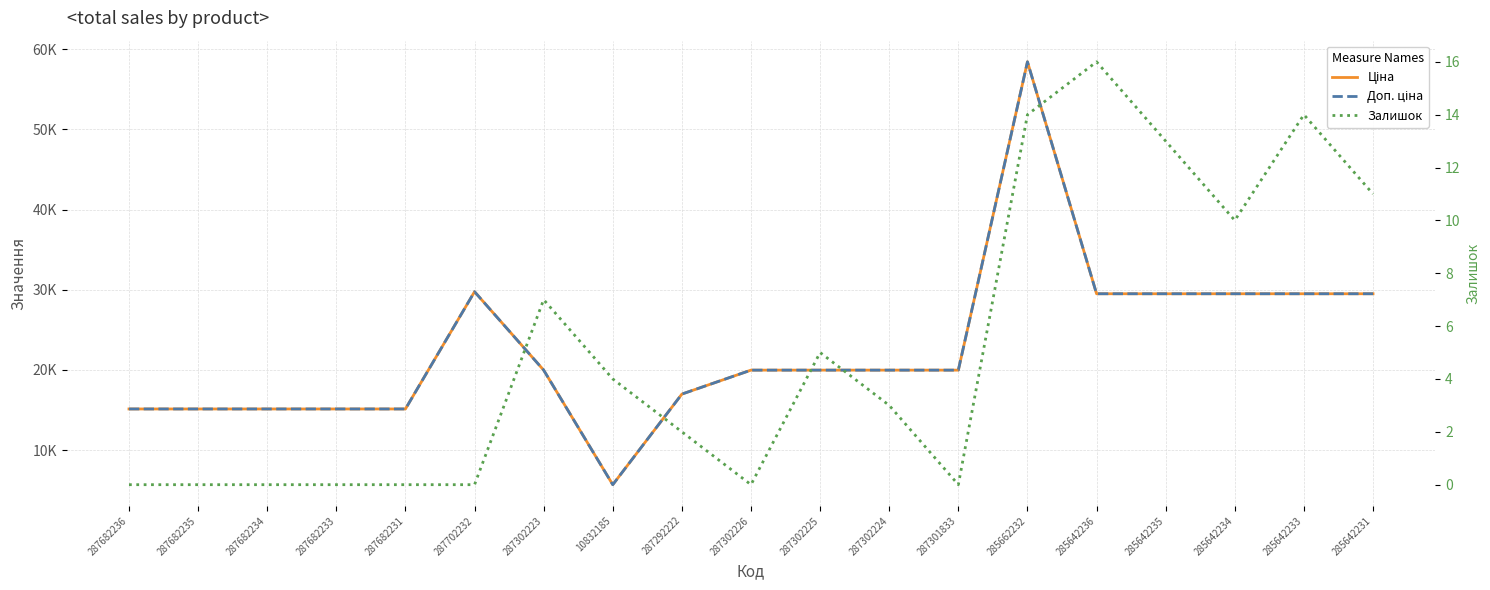

True or false: Залишок and Ціна intersect in this chart.

False